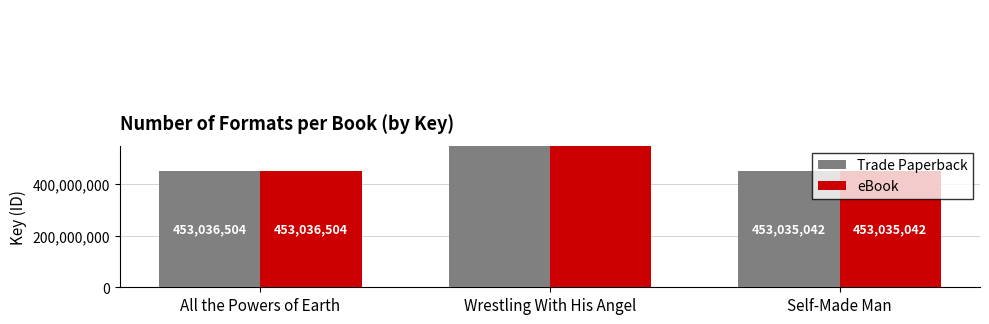

What position from the left is All the Powers of Earth?

1